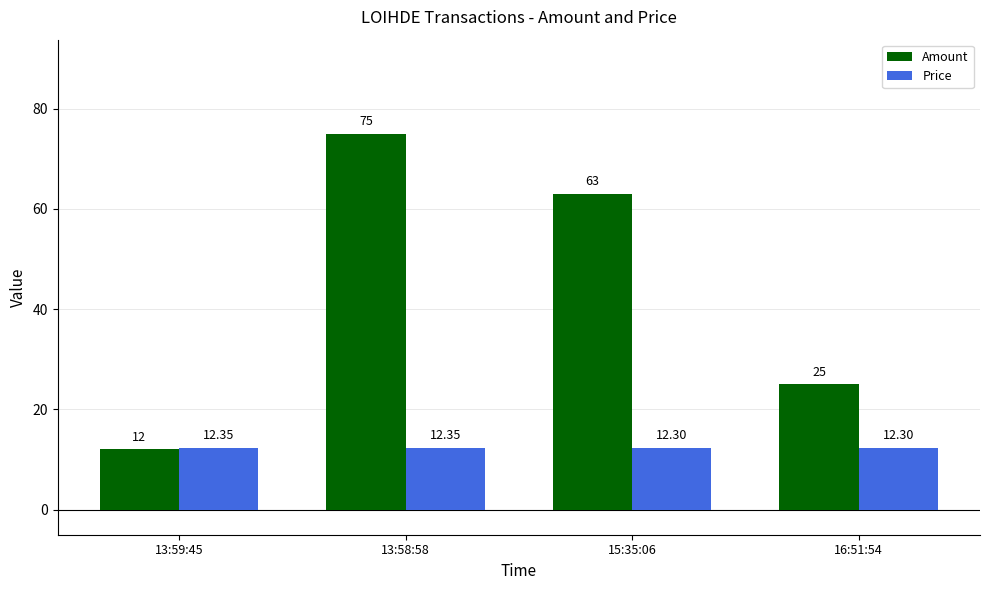

Which series has the largest total across all categories?

Amount